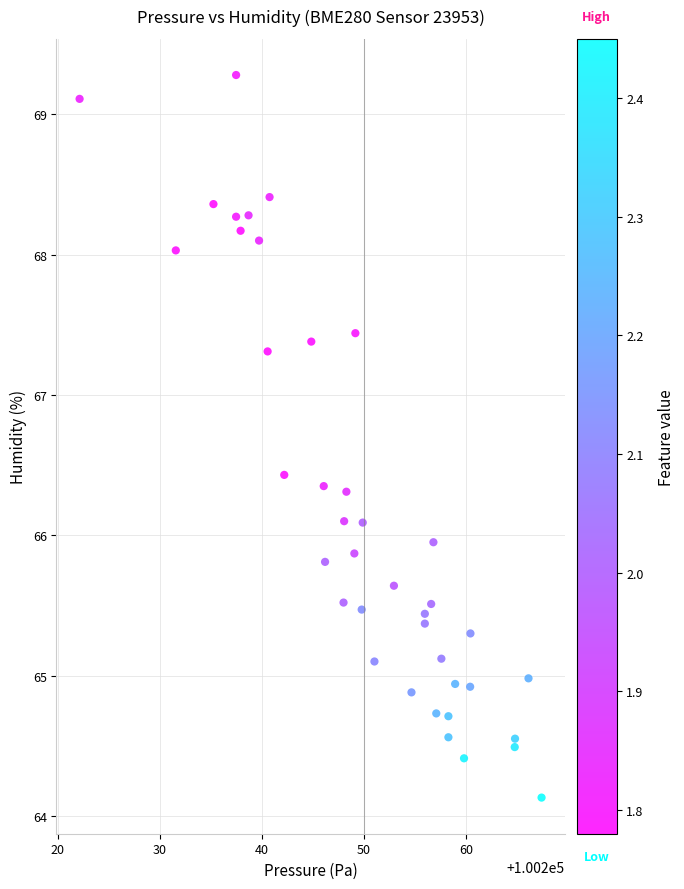

What is the range of X values (max minus min)?

45.3